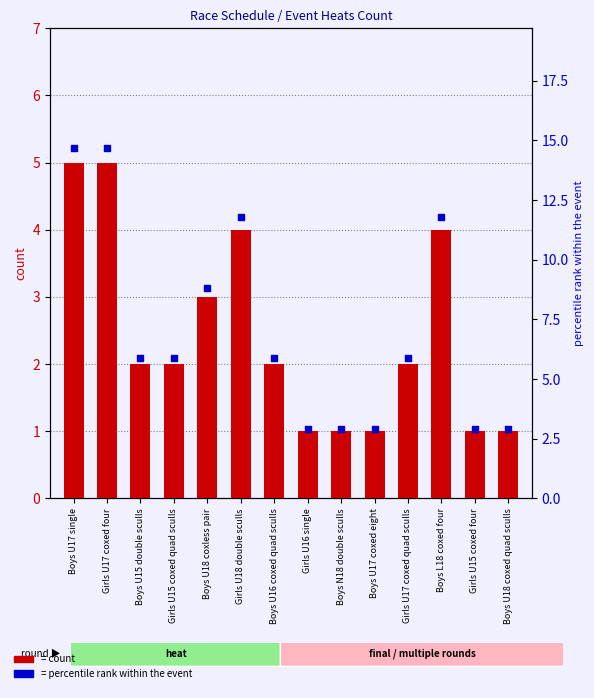

Which series contains the highest Y value?

percentile rank within the event